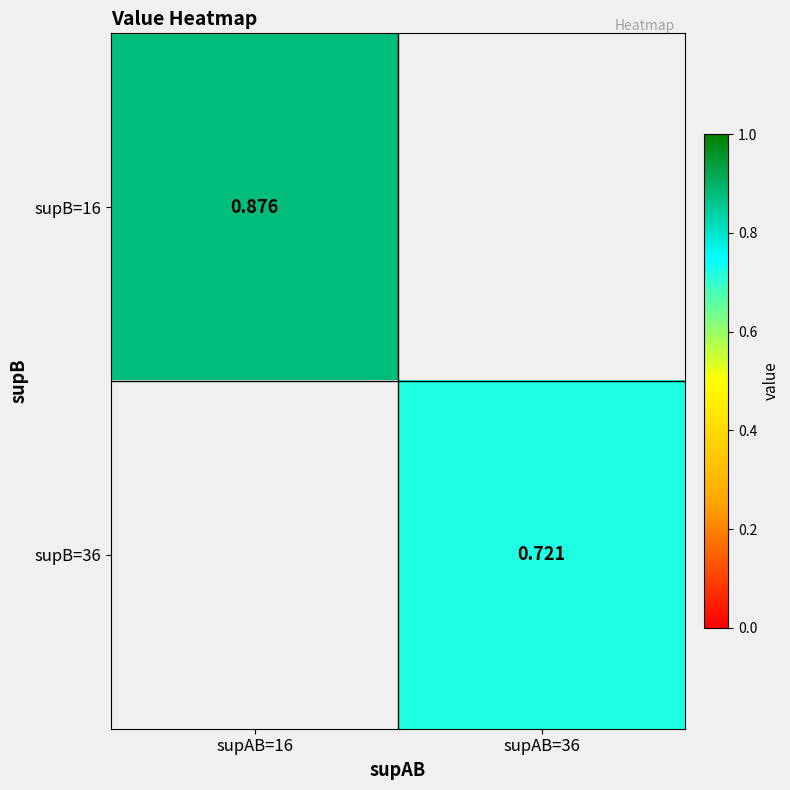

How many distinct data groups are displayed?

2